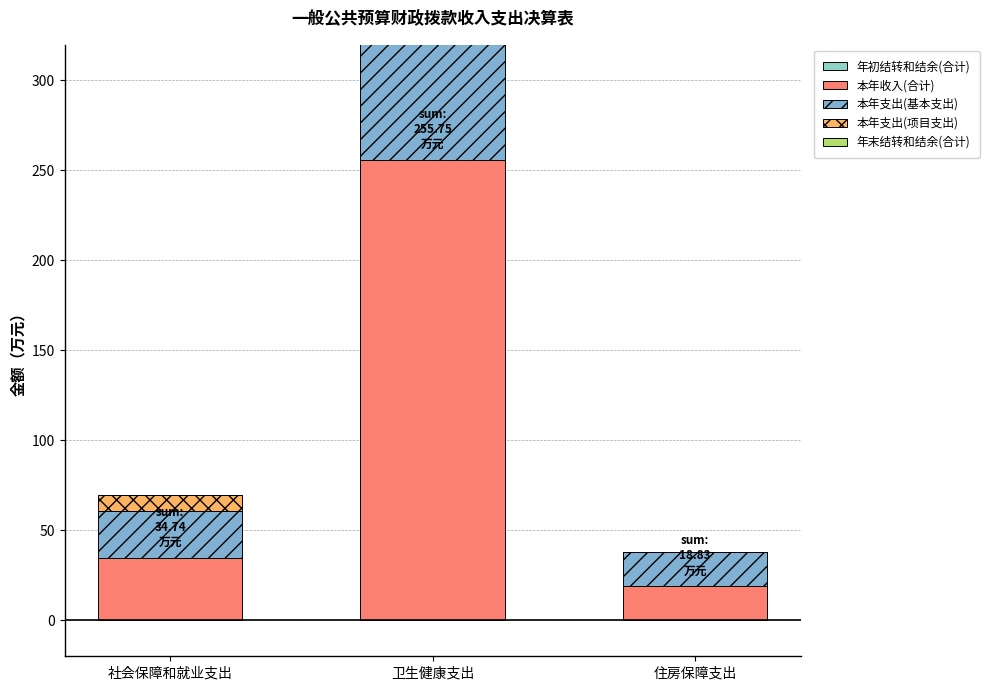

How many data points in 本年支出(项目支出) are above 8?

2